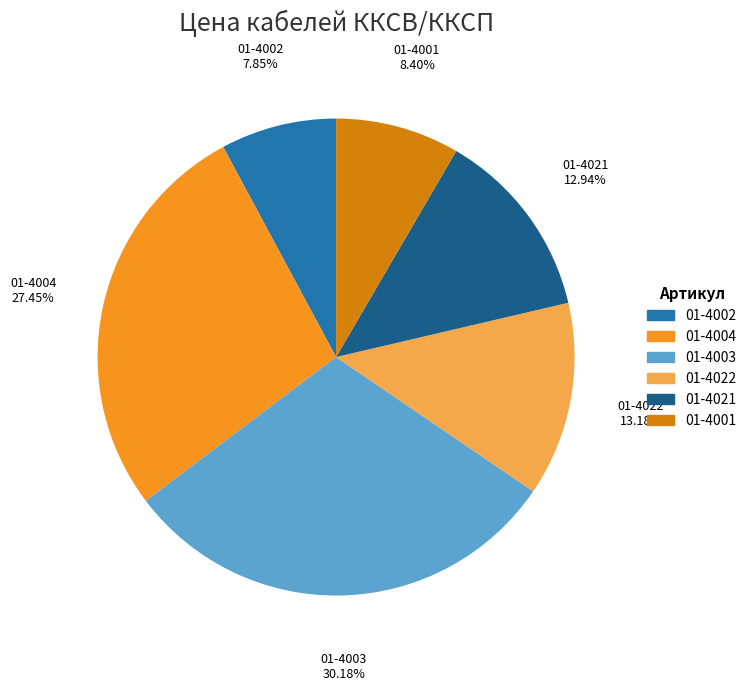

Count the number of slices in the pie.

6